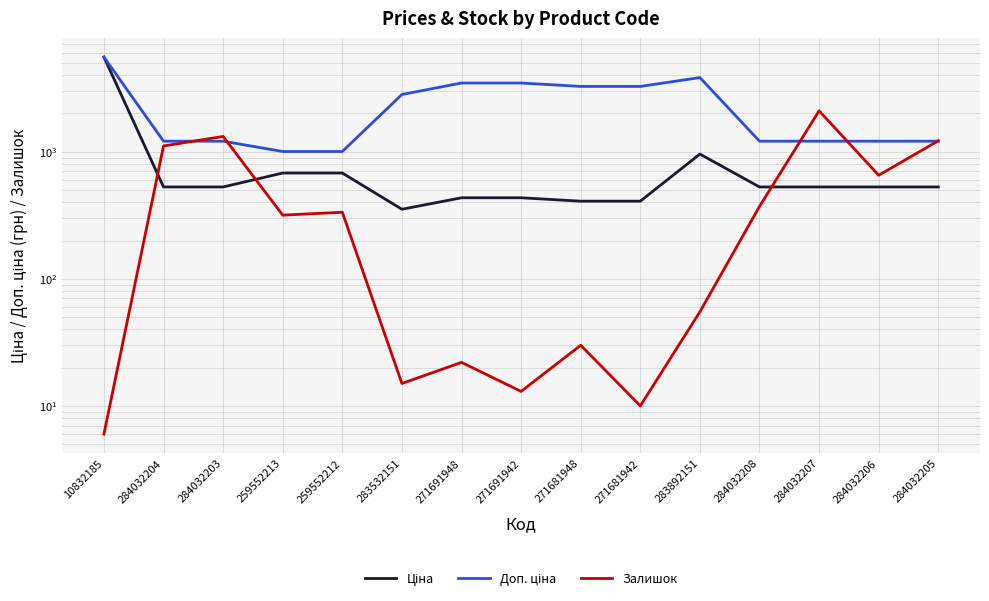

At which label is Ціна closest to 2956?

283892151